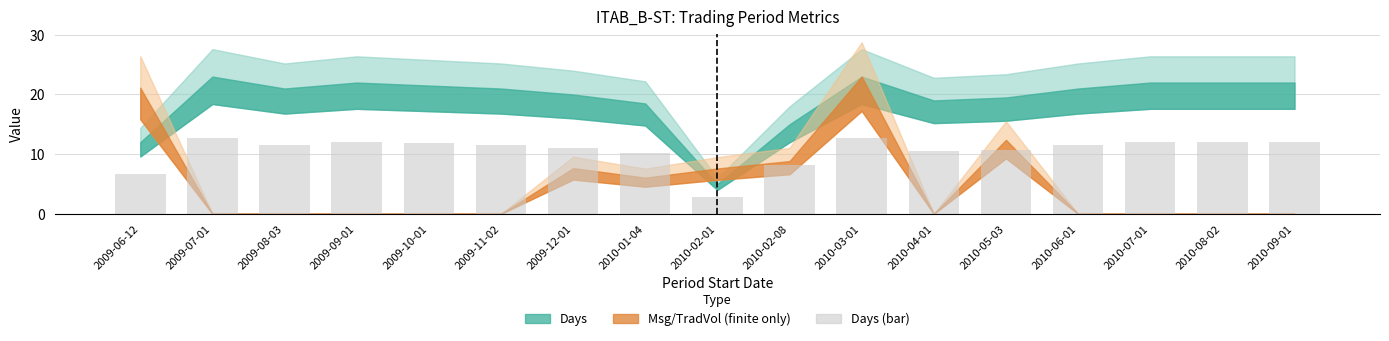

What position from the left is 2010-01-04?

8